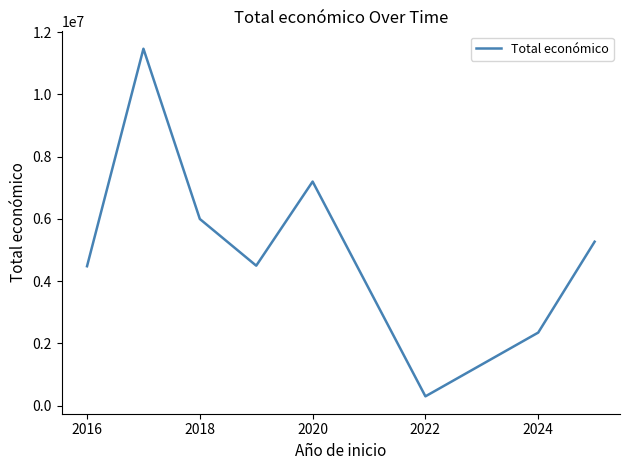

What is the sum of all values?

41559966.5